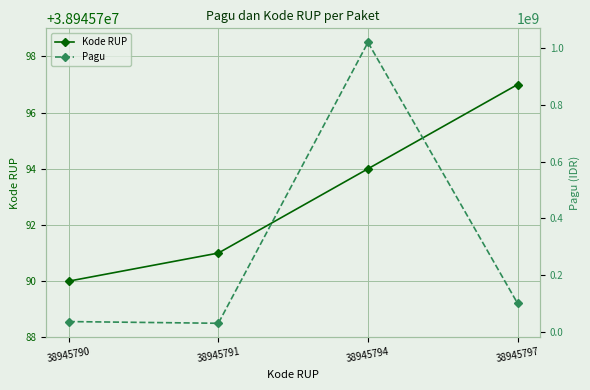

Where do Kode RUP and Pagu first cross each other?

38945791 and 38945794